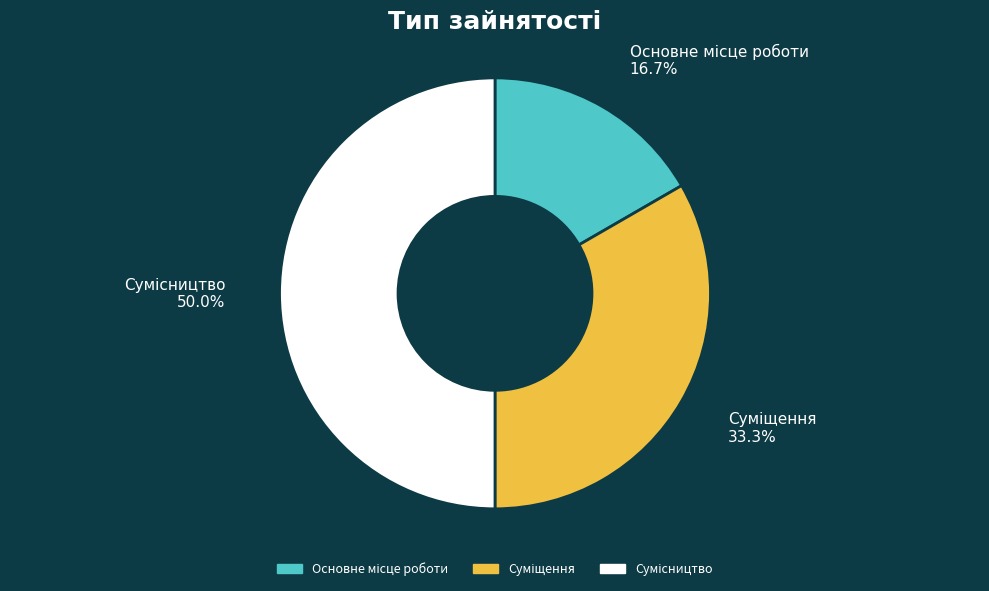

Which category has the biggest portion of the pie?

Сумісництво